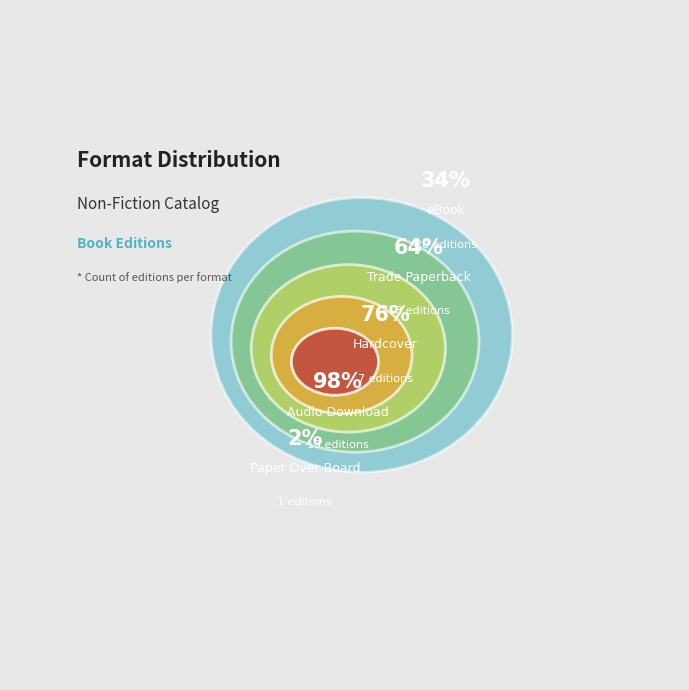

What percentage do eBook and Paper Over Board together represent?

35.6%